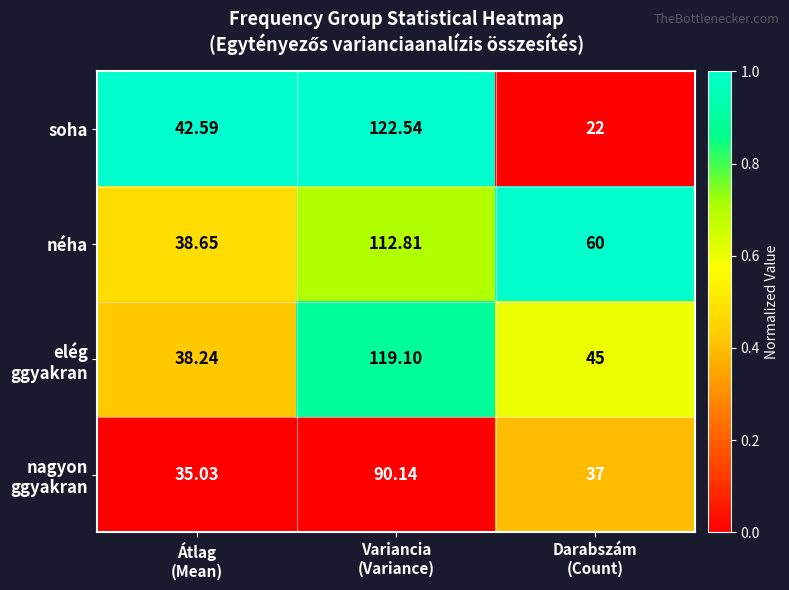

Which series has the largest range (max minus min)?

soha